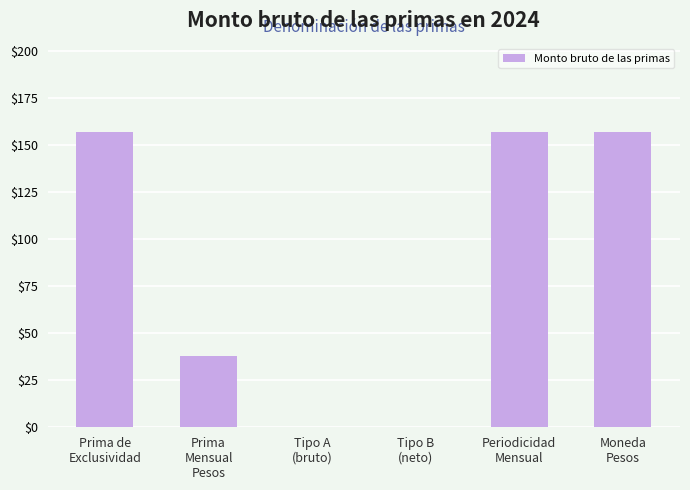

True or false: the data shows 217 at Prima de
Exclusividad.

False